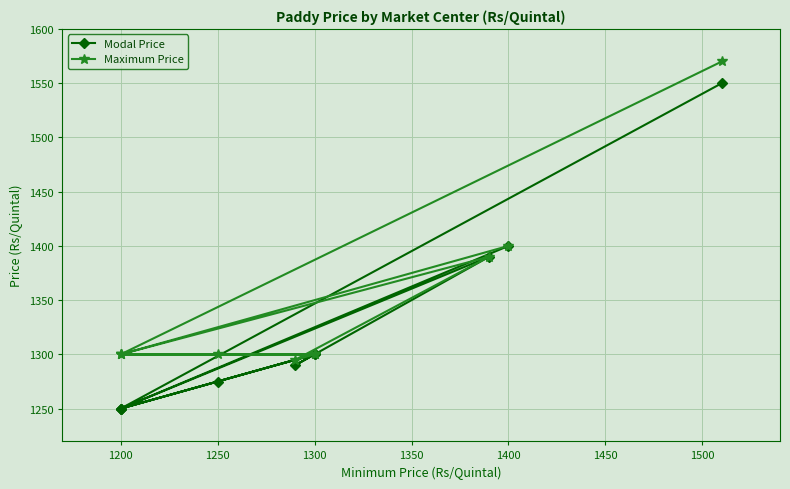

The value of Modal Price at 1300 is 1300. True or false?

True